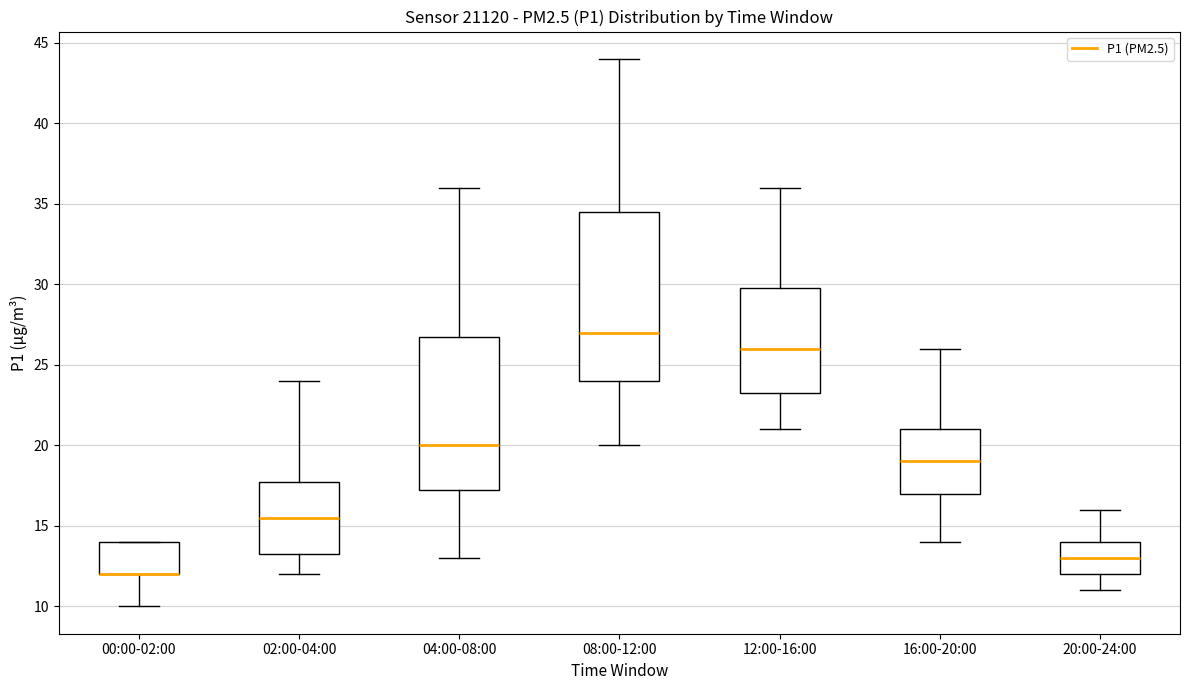

Which box is the tallest, from its lower edge to its upper edge?

08:00-12:00